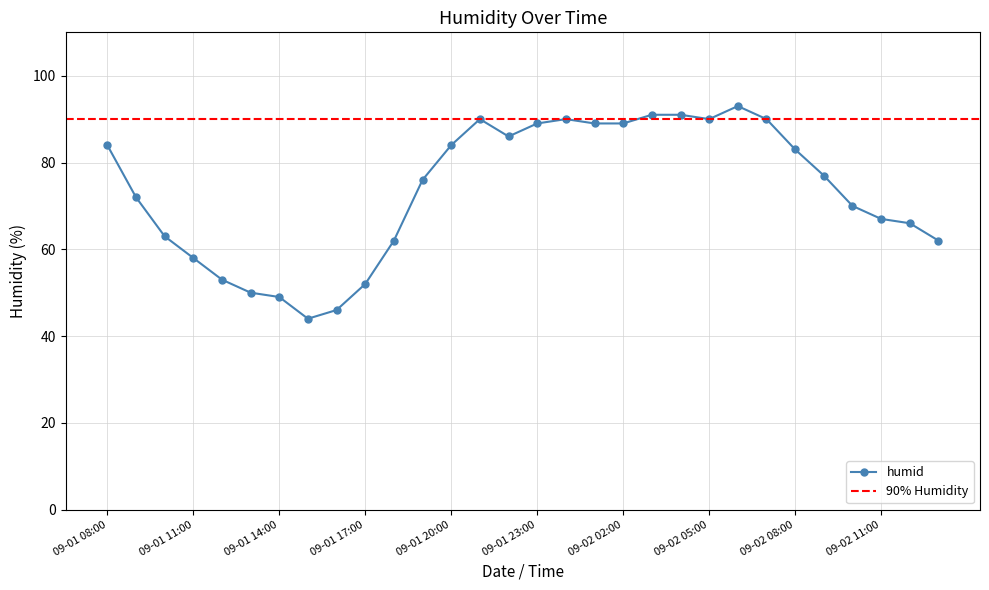

How many categories are shown in the chart?

30